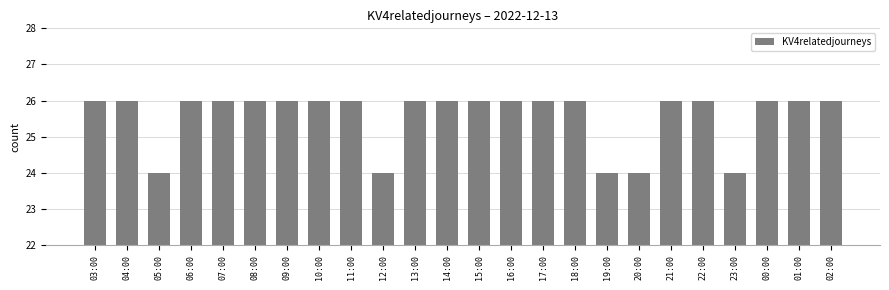

Is it true that the value at 22:00 is 26?

True